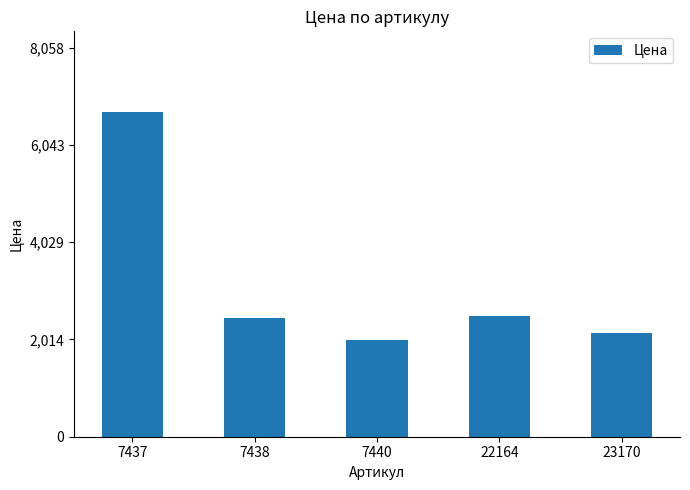

What is the average value?

3167